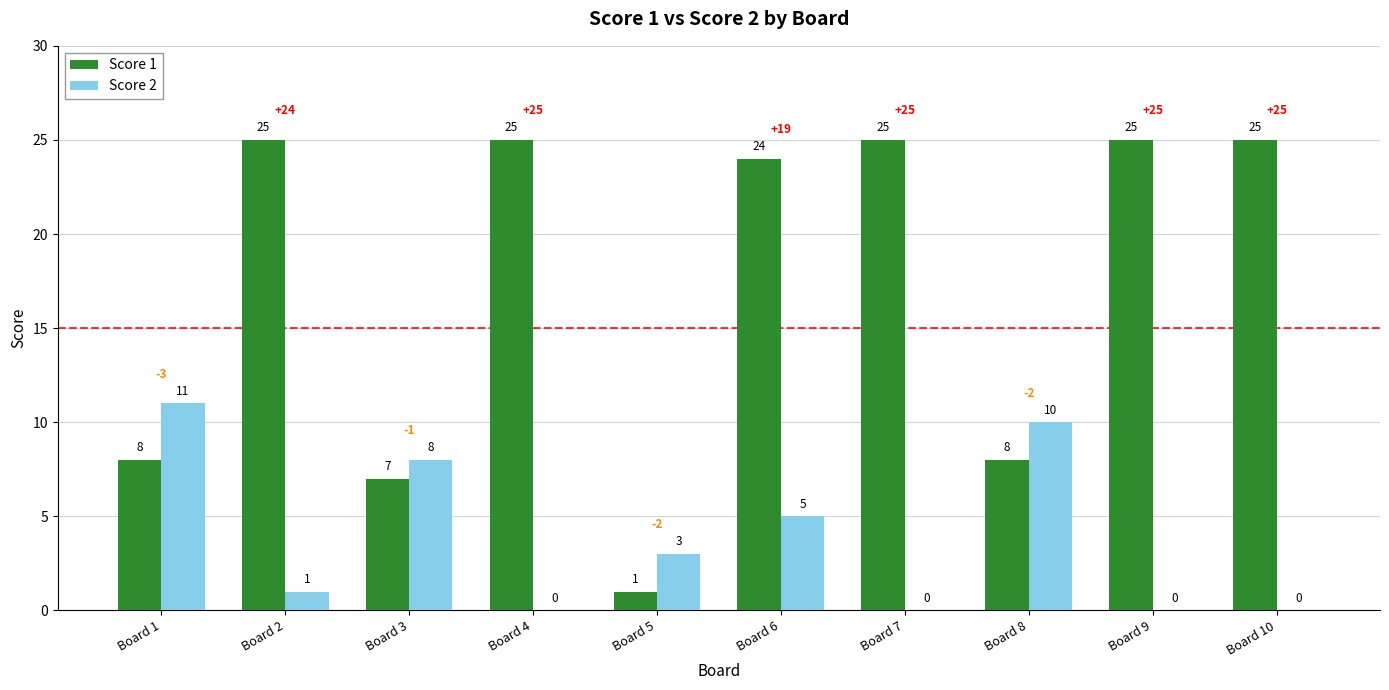

Reading right to left, what are all the values shown in this chart?

Score 1: Board 10=25	Board 9=25	Board 8=8	Board 7=25	Board 6=24	Board 5=1	Board 4=25	Board 3=7	Board 2=25	Board 1=8
Score 2: Board 10=0	Board 9=0	Board 8=10	Board 7=0	Board 6=5	Board 5=3	Board 4=0	Board 3=8	Board 2=1	Board 1=11